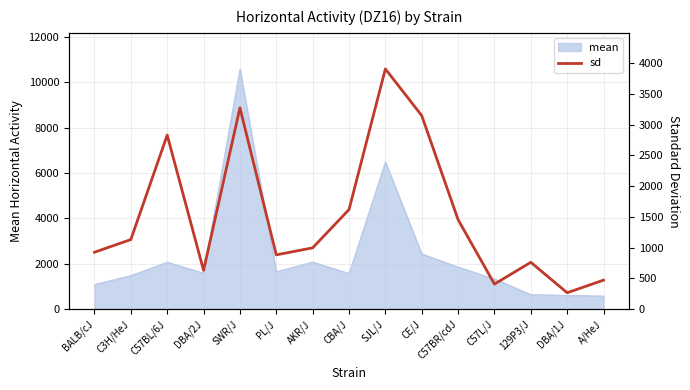

What is the approximate value of mean at CE/J?

2439